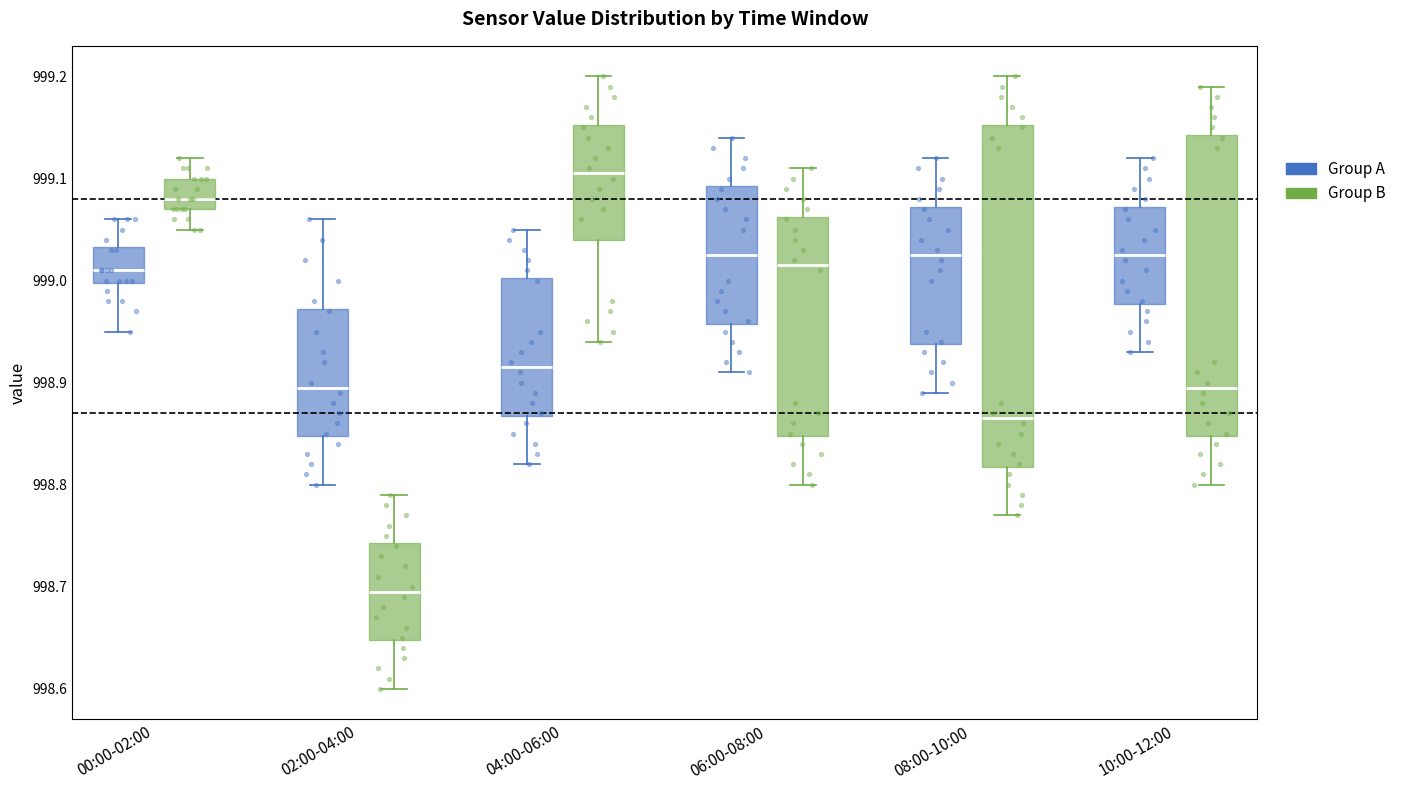

Which box is the tallest, from its lower edge to its upper edge?

08:00-10:00 (Group B)